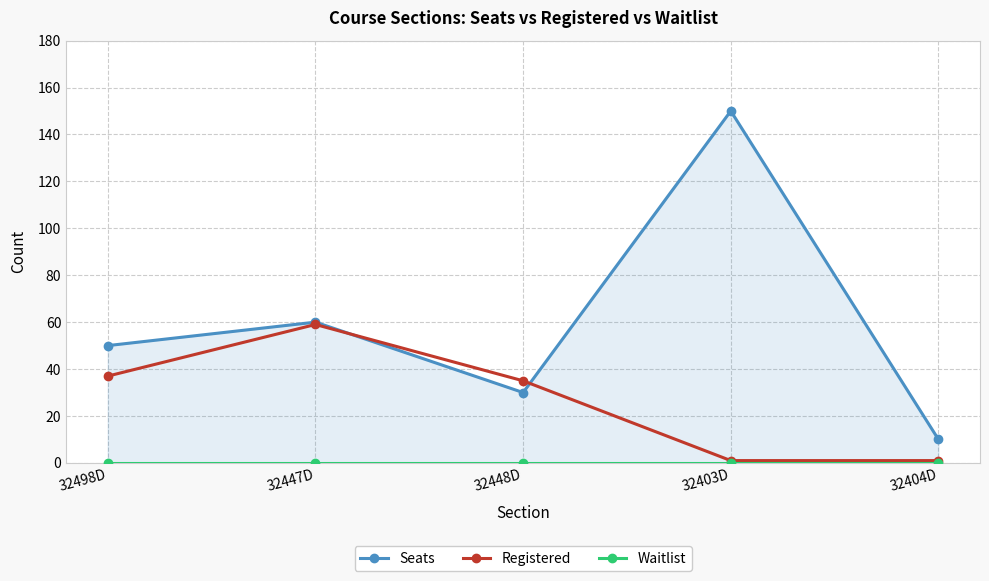

True or false: Seats has a value of 60 at 32447D.

True